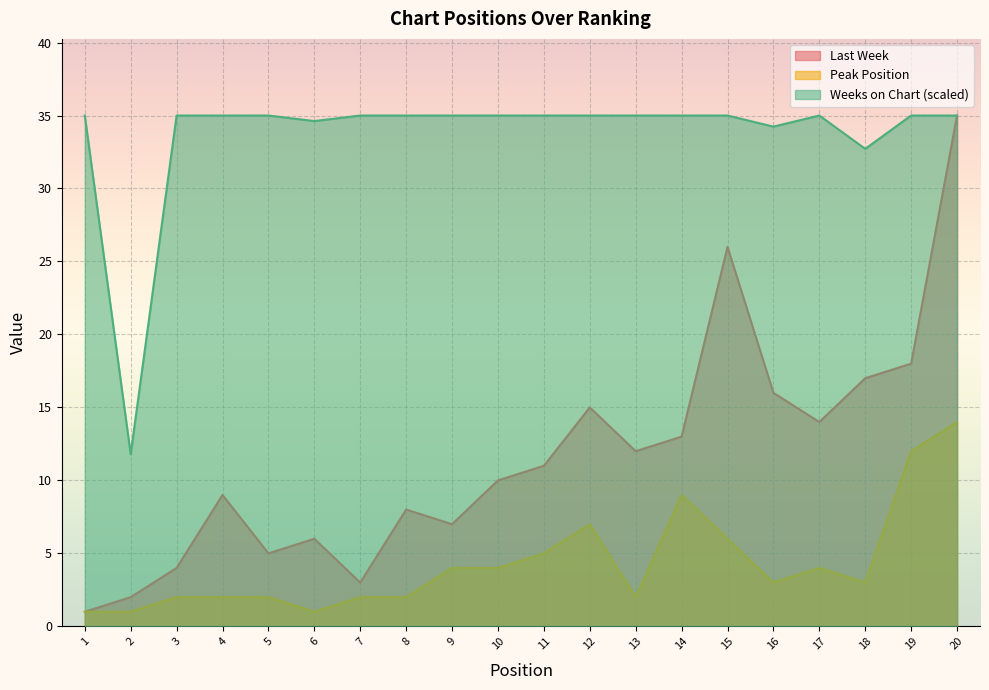

At how many categories does at least one series exceed 20?

19